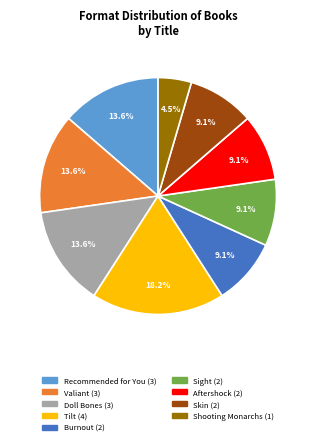

Count the number of slices in the pie.

9